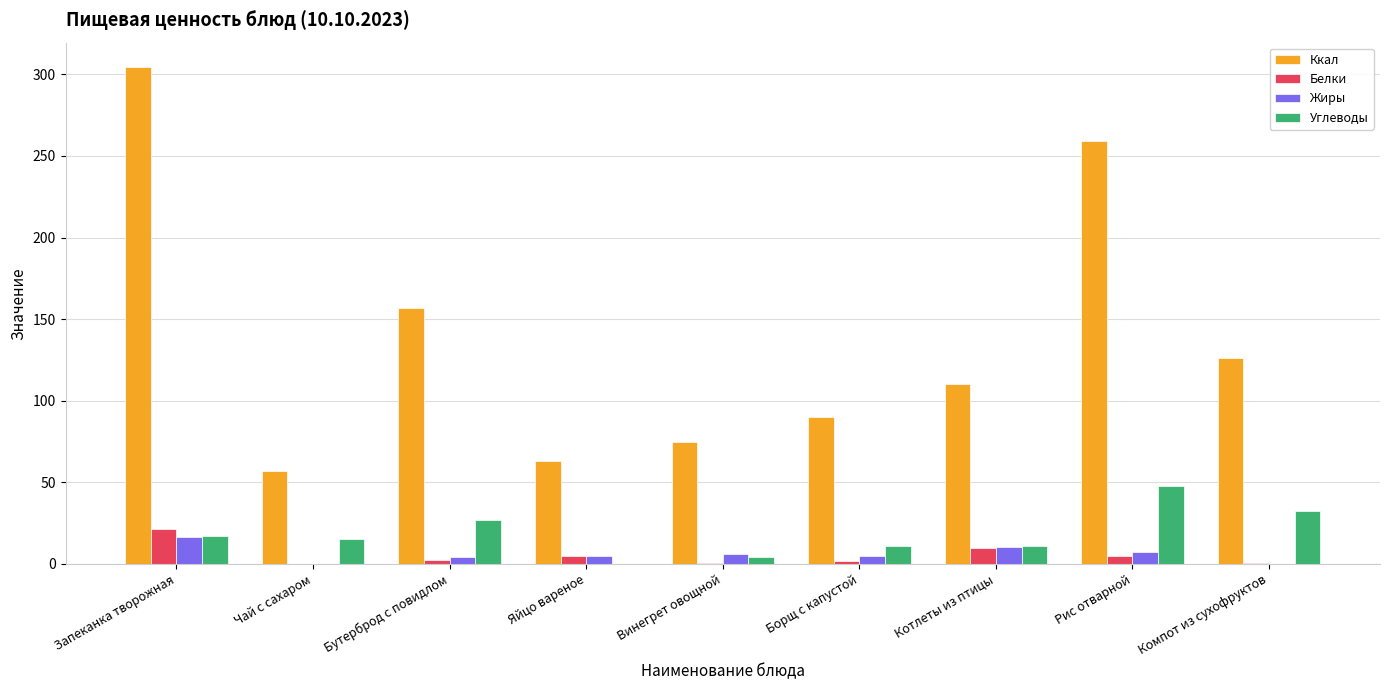

At which category is the sum across all series the highest?

Запеканка творожная